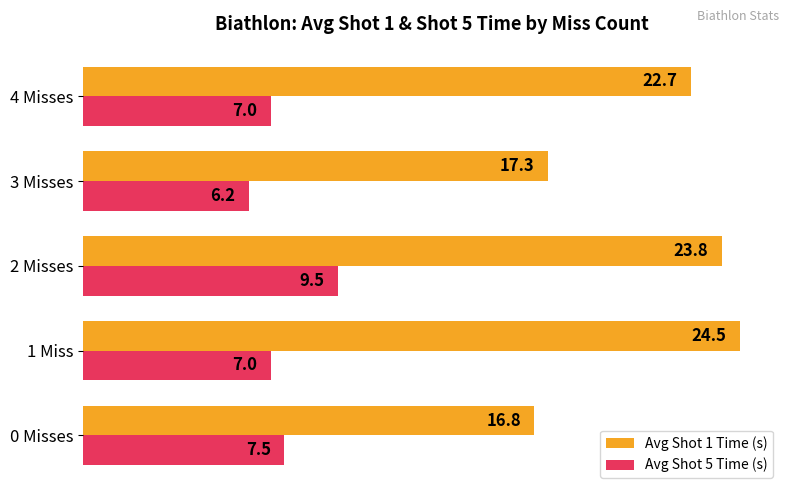

What is the lowest value of the Avg Shot 5 Time (s) series?

6.2